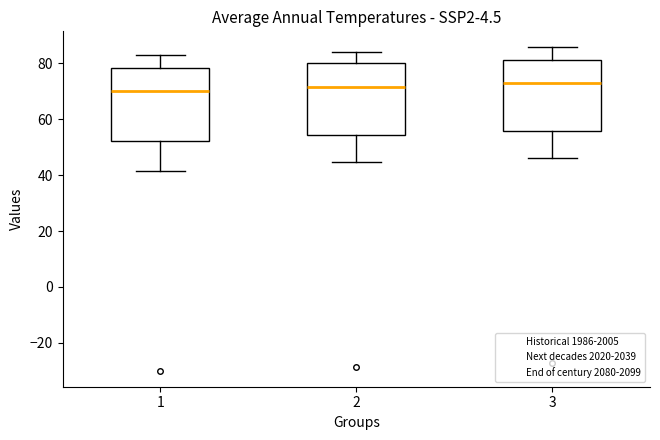

Reading left to right, read every box against the y-axis: the position of its median line, the range the box covers, and the ends of its whiskers. The values are not printed on the chart, so give them approximately, as read against the axis.

1: median 70, box 52 to 78, whiskers 42 to 82
2: median 72, box 54 to 80, whiskers 44 to 84
3: median 72, box 56 to 82, whiskers 46 to 86